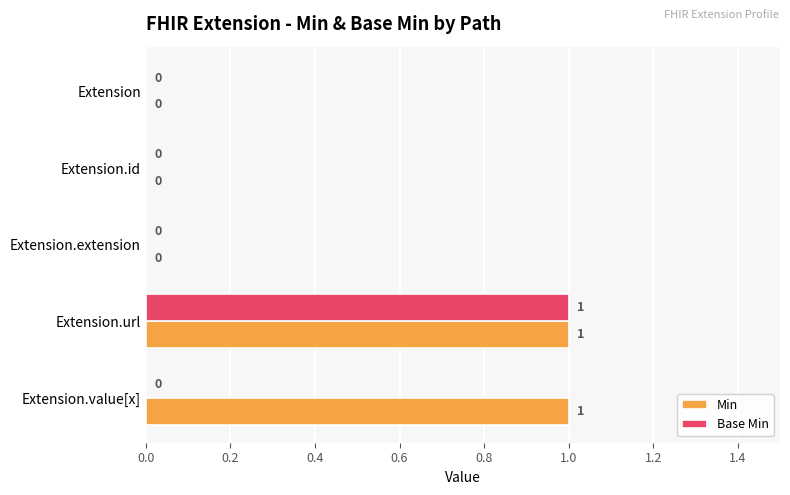

Is the value of Base Min at Extension greater than the value of Min at Extension.url?

No